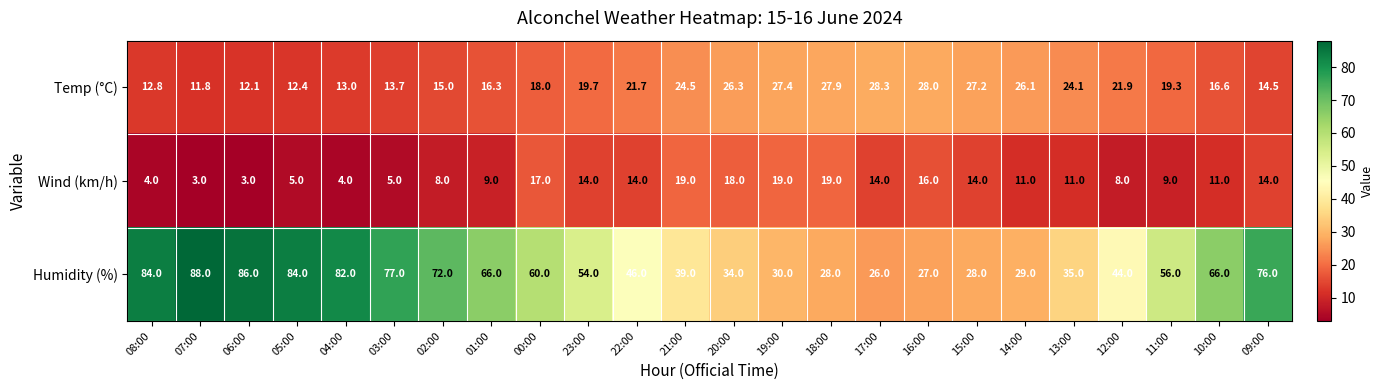

What is the sum of the Temp (°C) values at 12:00 and 16:00?

49.9